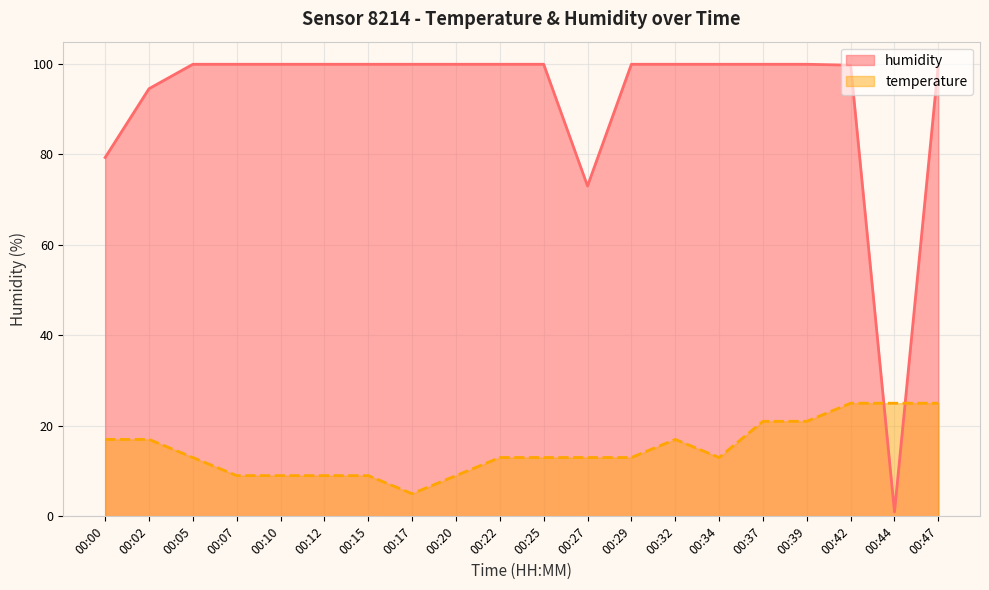

What is the value of the humidity point at the 13th from the left?

99.9